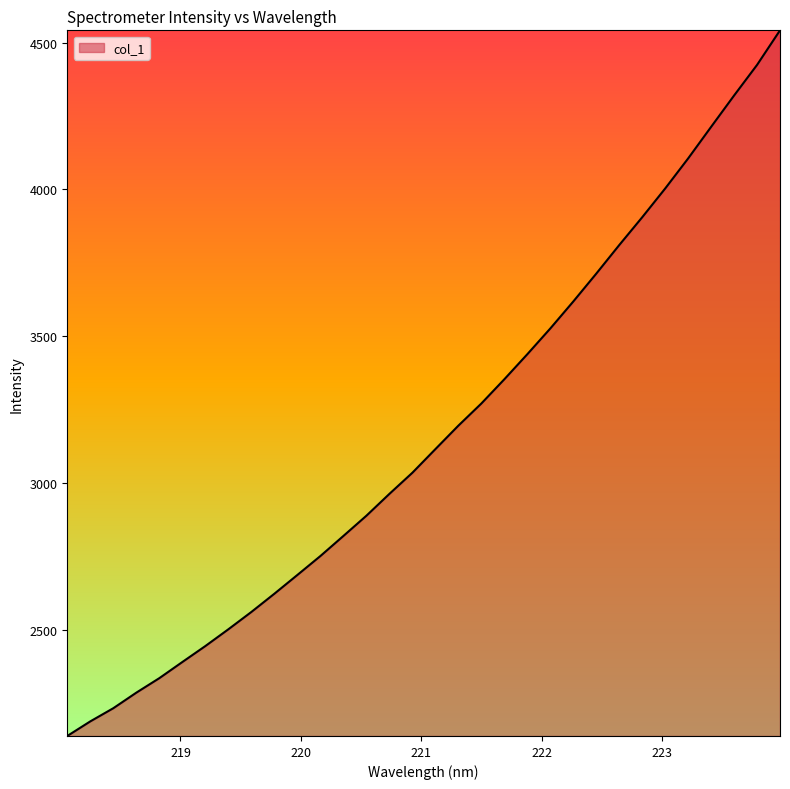

What is the difference between the maximum and minimum values?

2404.4